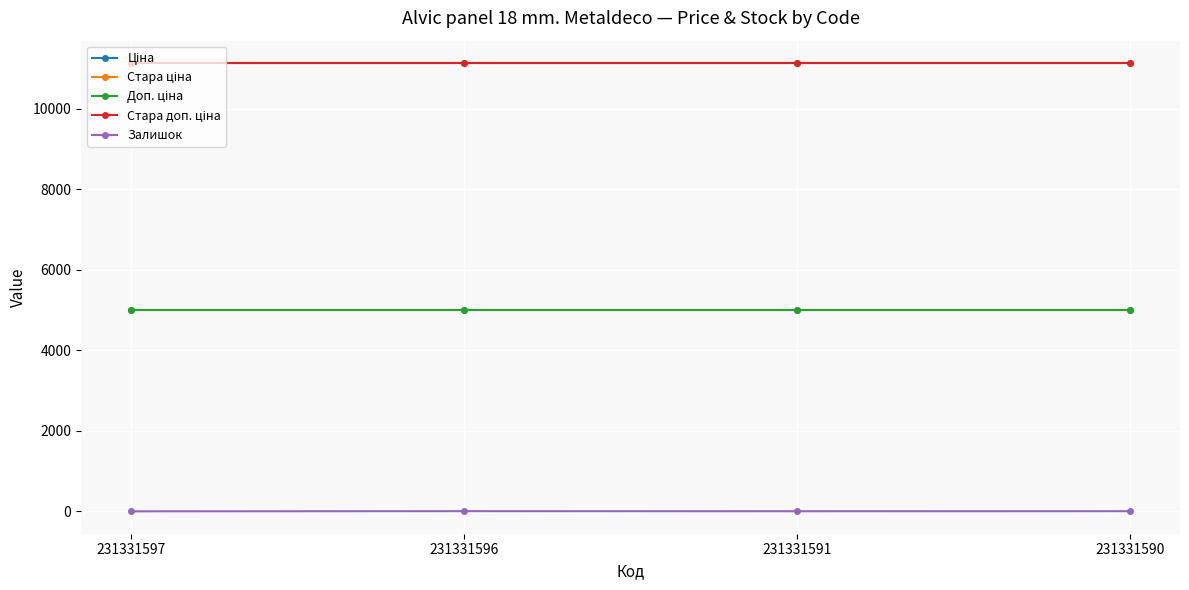

What is the sum of all Доп. ціна values?

20036.0